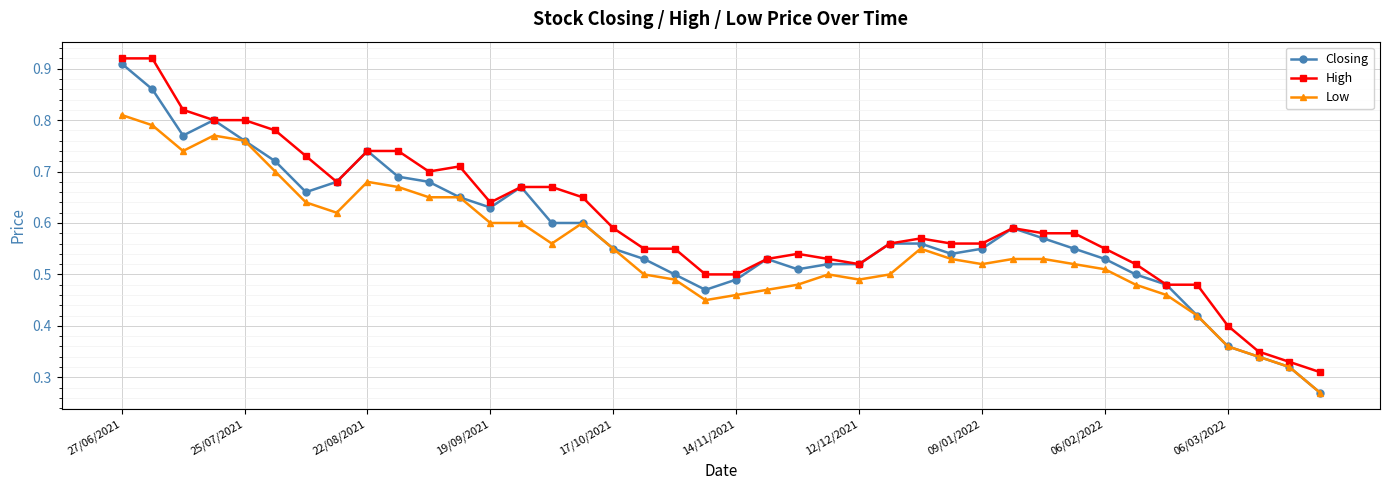

Does the chart have visible grid lines?

Yes